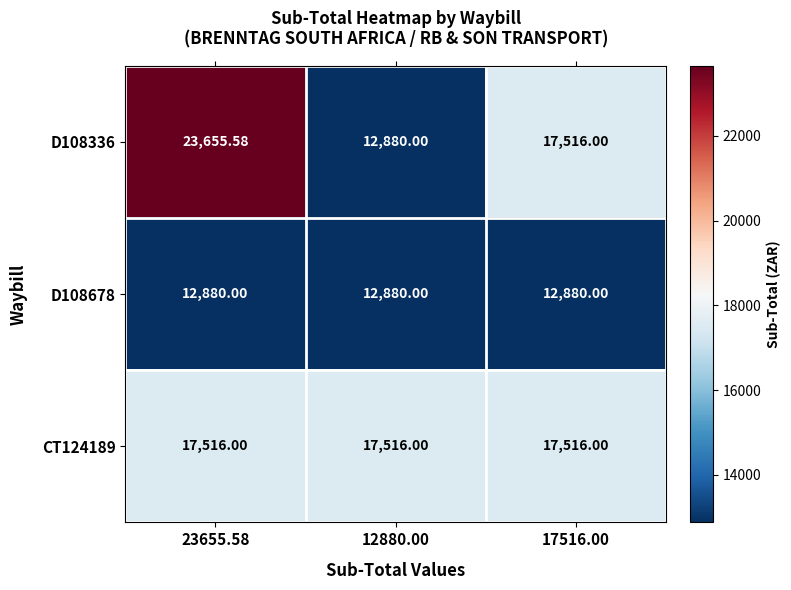

What is the minimum value shown in the chart?

12880.0